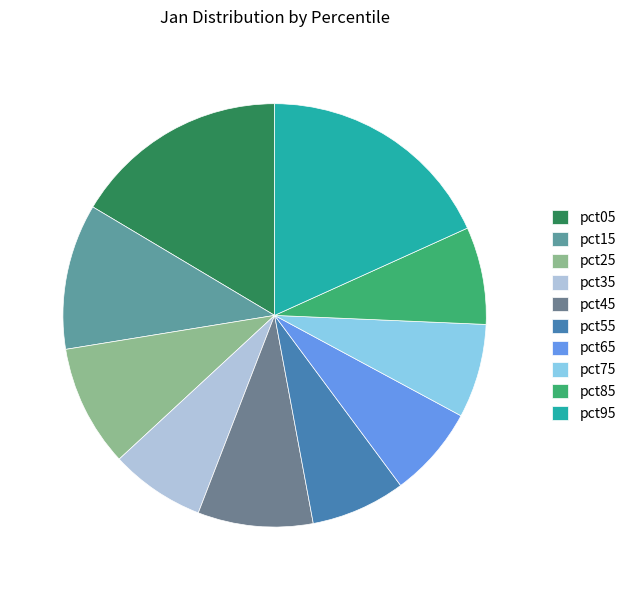

Between pct25 and pct15, which is larger?

pct15